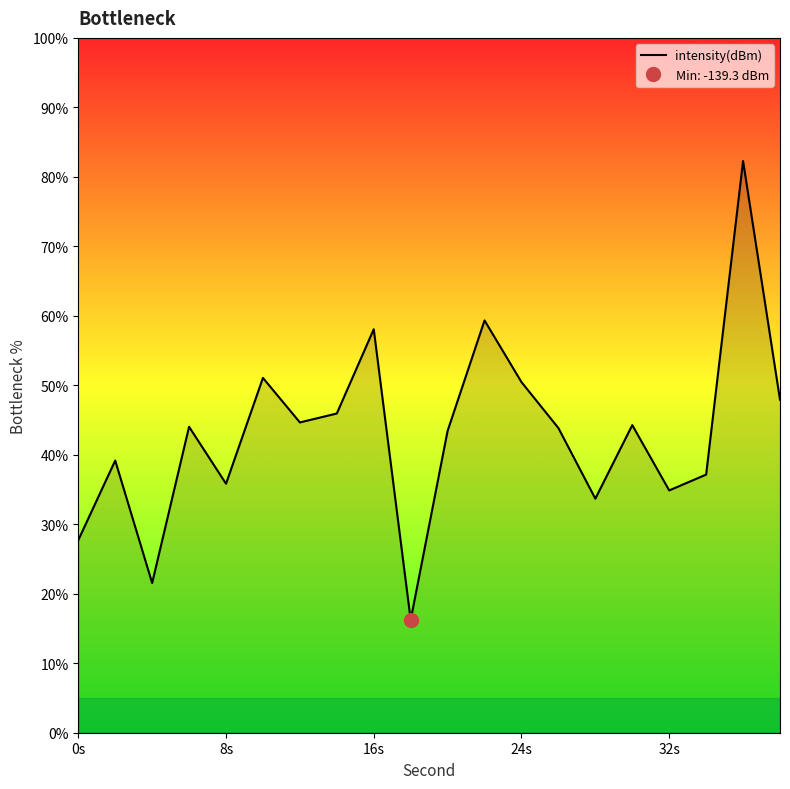

How many data points are less than 44?

10